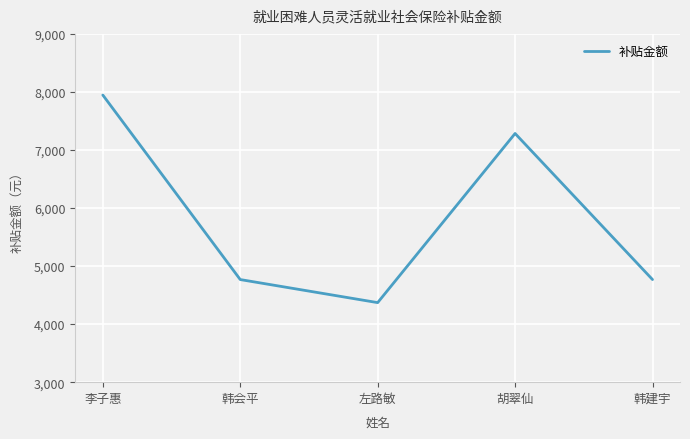

How many lines are shown in the chart?

1